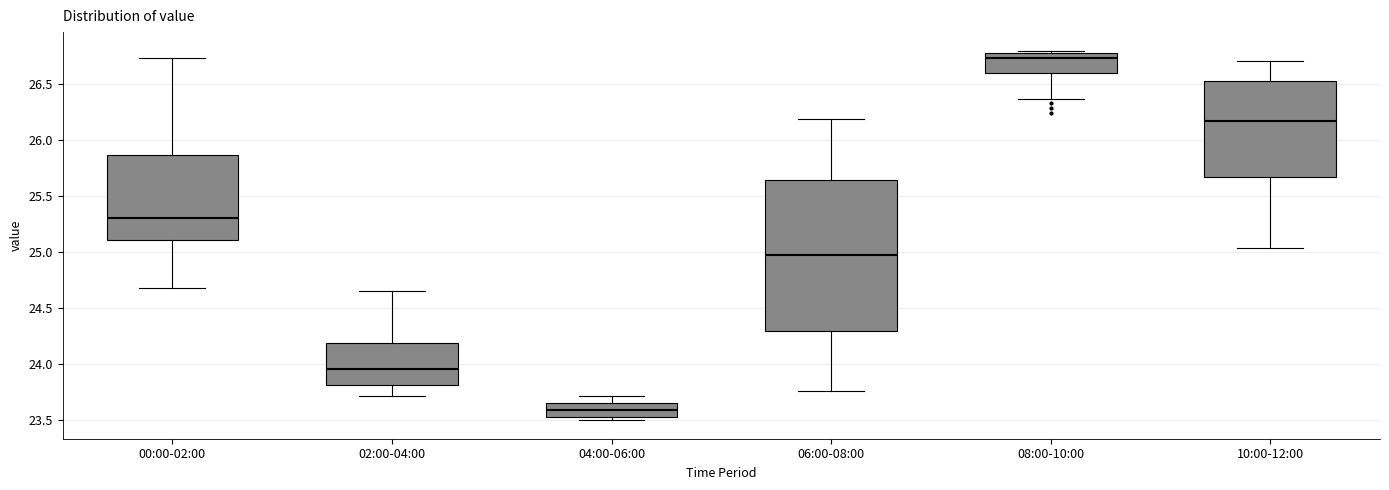

Which box has the highest median line?

08:00-10:00